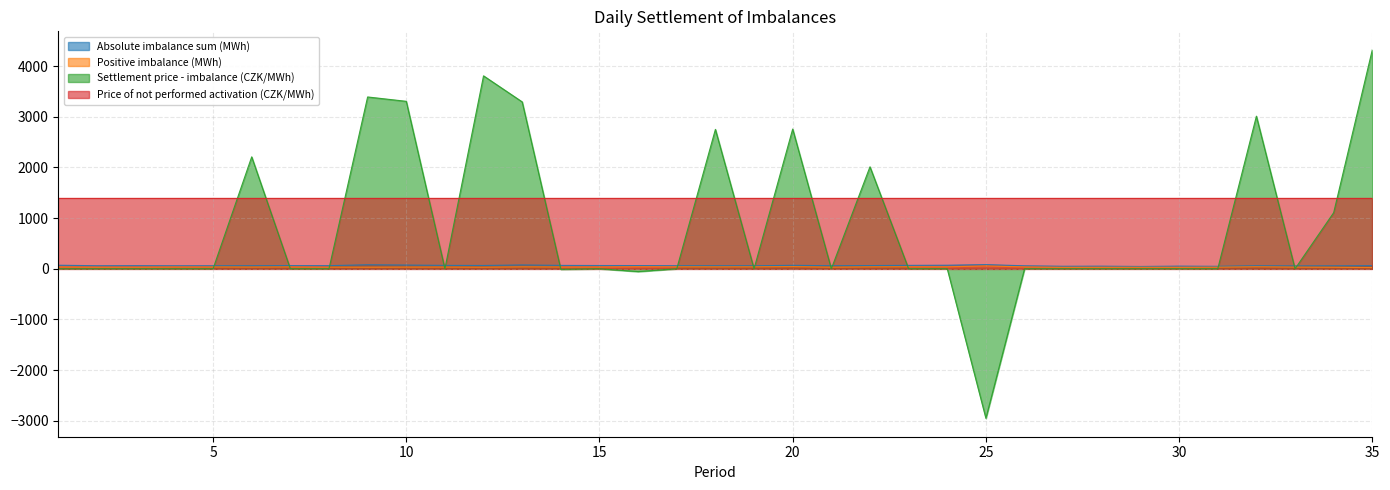

Is the value of Positive imbalance (MWh) at 23 greater than the value of Settlement price - imbalance (CZK/MWh) at 30?

Yes